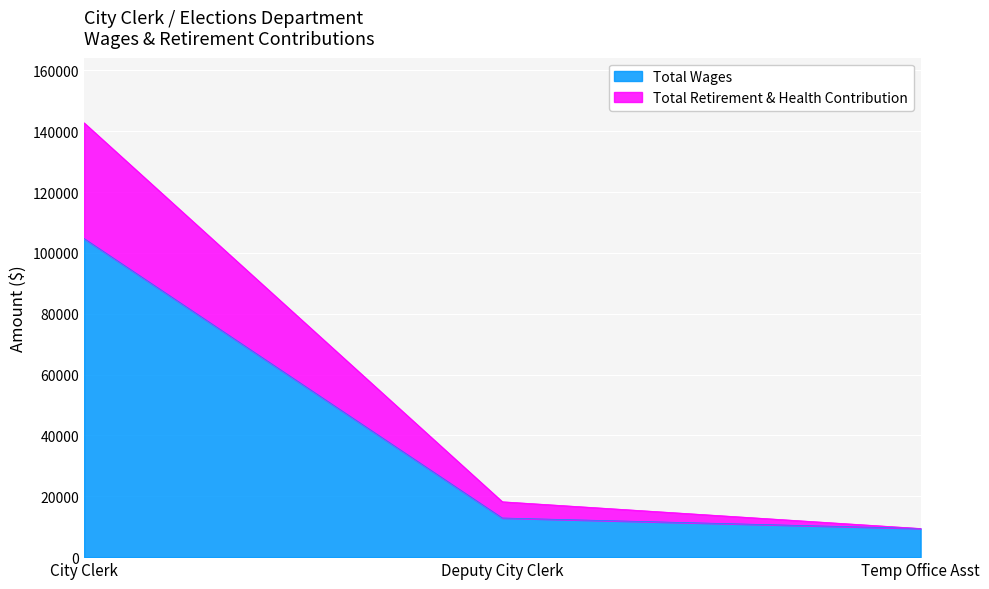

What is the sum of all Total Wages values?

127024